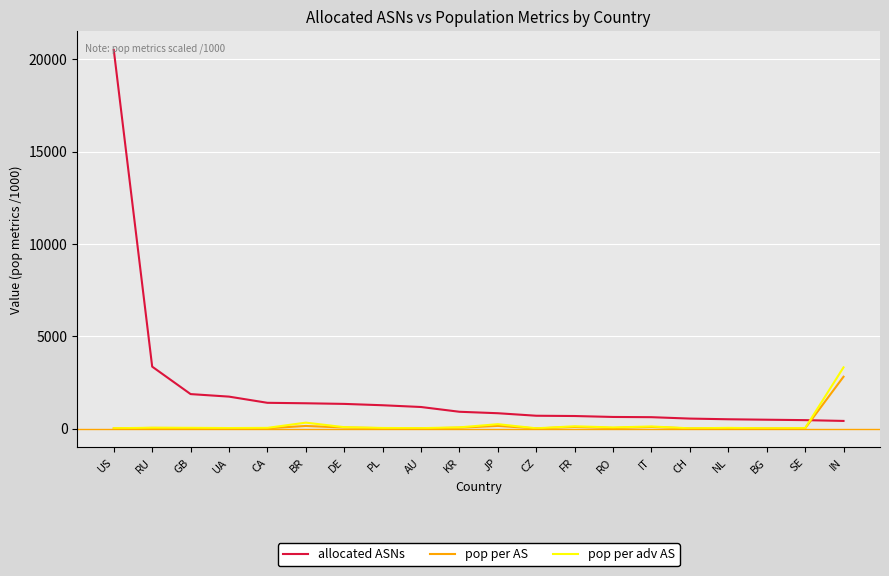

How many distinct data groups are displayed?

3